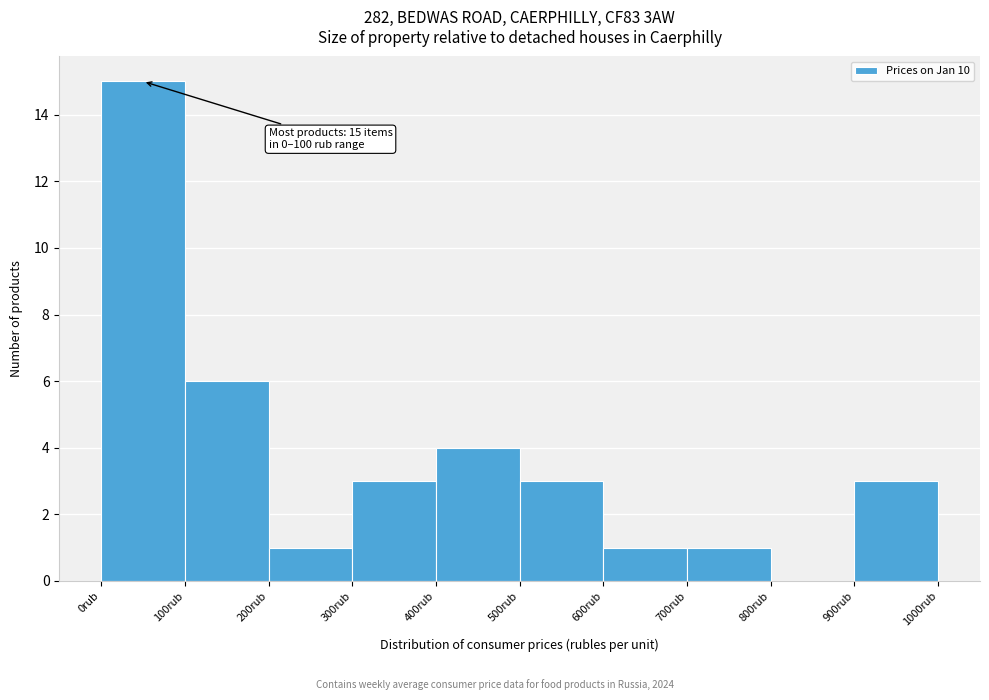

Which range on the x-axis has the tallest bar?

0 to 100